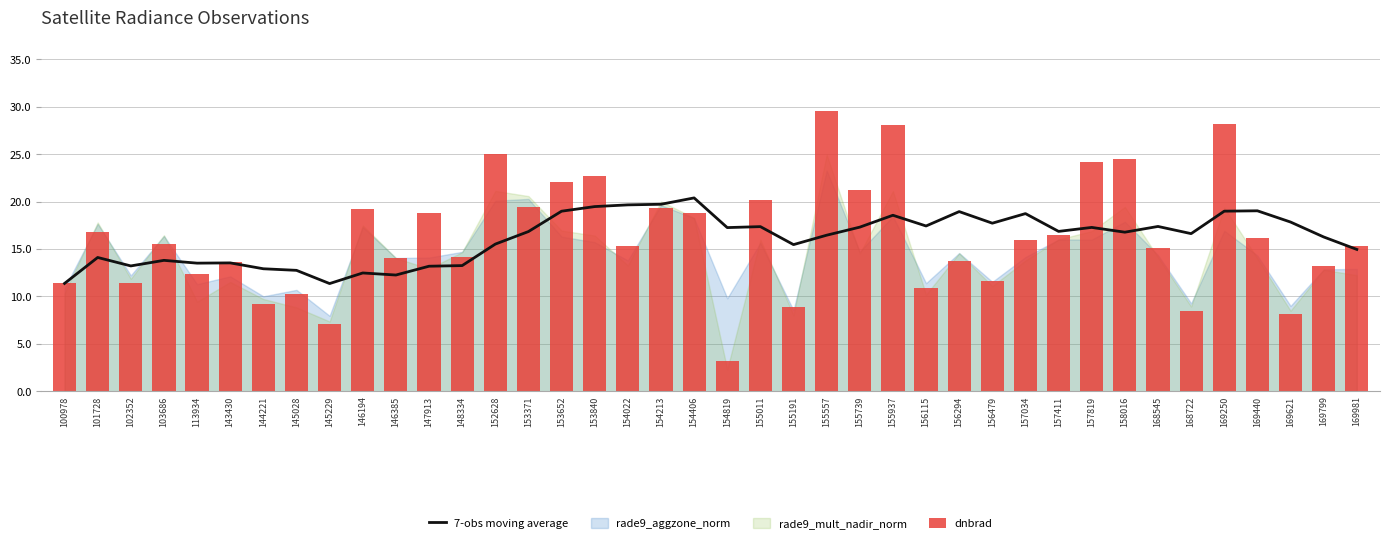

Which has a higher value, 168722 or 143430?

168722